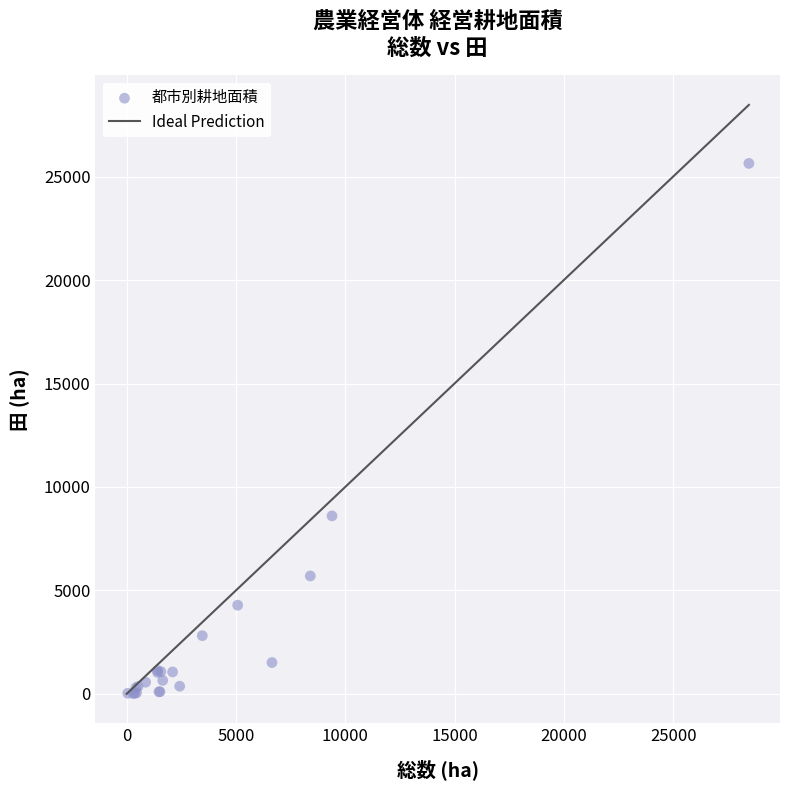

What Y value in the scatter plot is closest to 12823?

8603